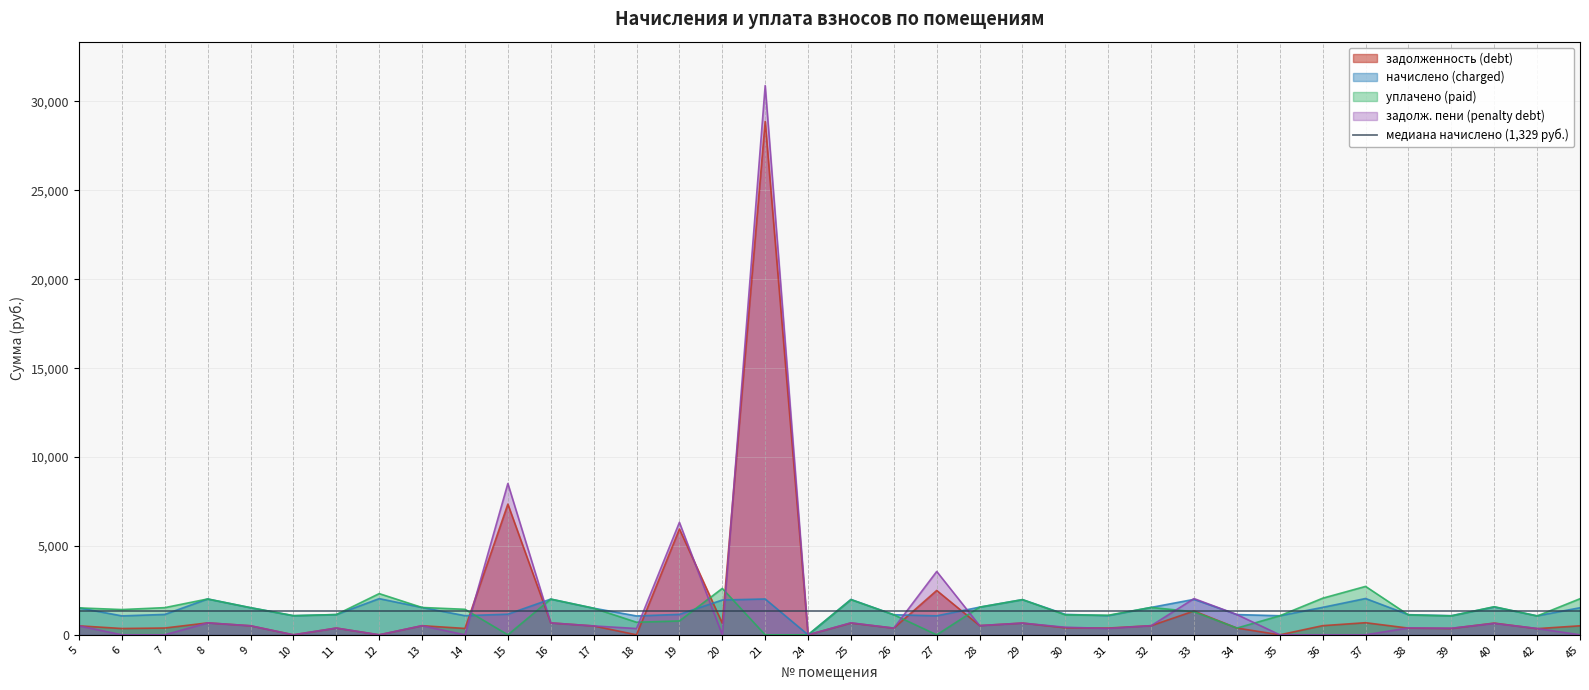

Where is the first local minimum for начислено (charged)?

6